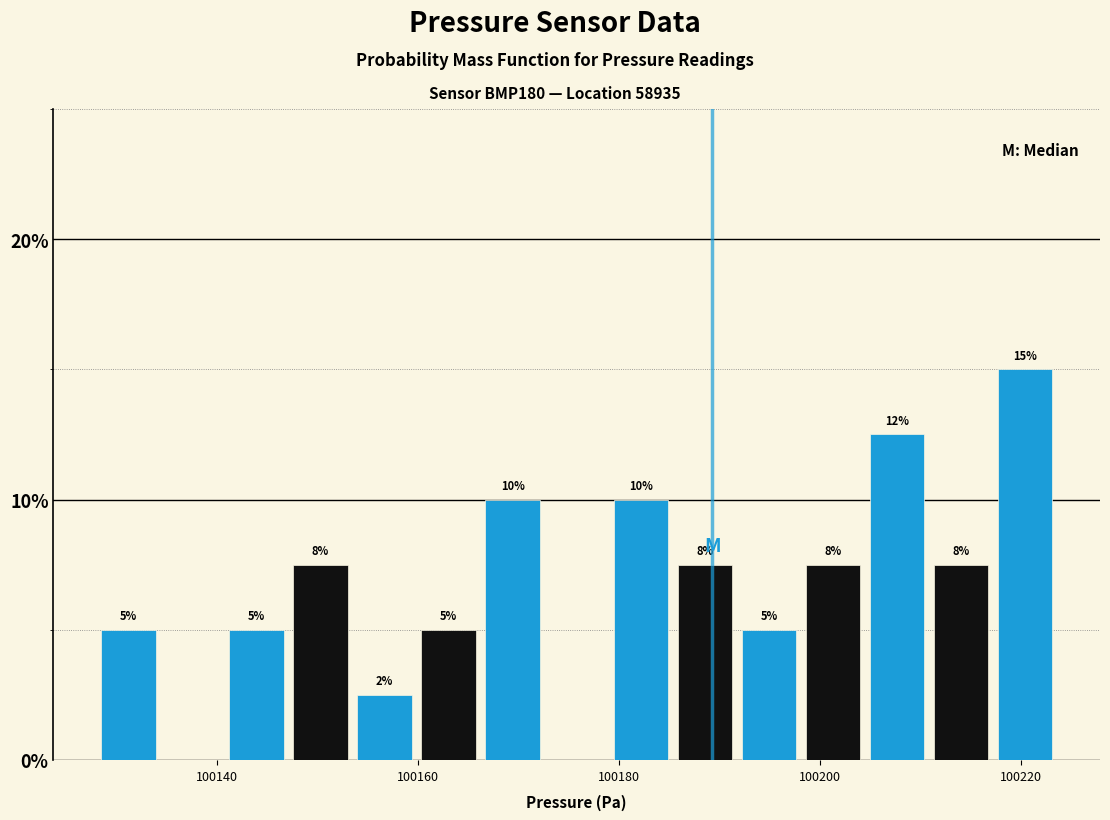

Around what value on the x-axis is the tallest bar? Give the approximate position of its centre, as read against the axis.

100220